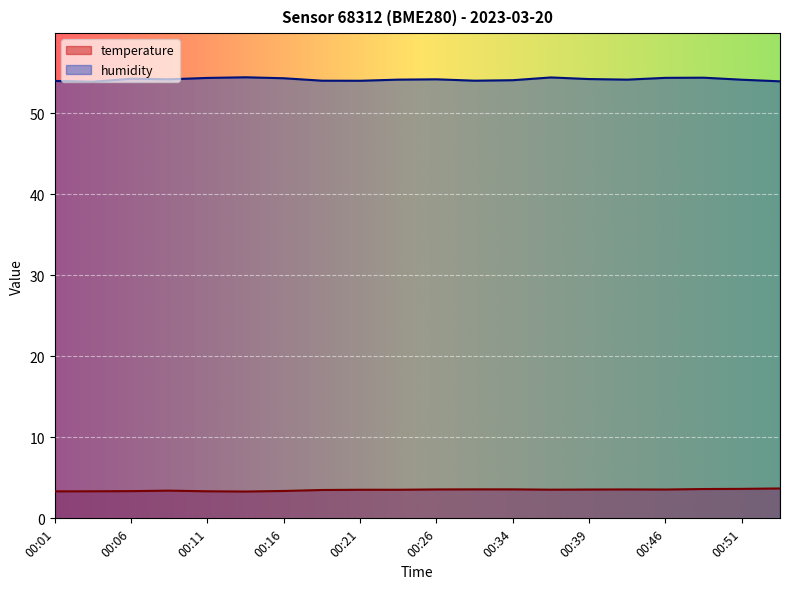

At which label does temperature reach its peak?

00:54